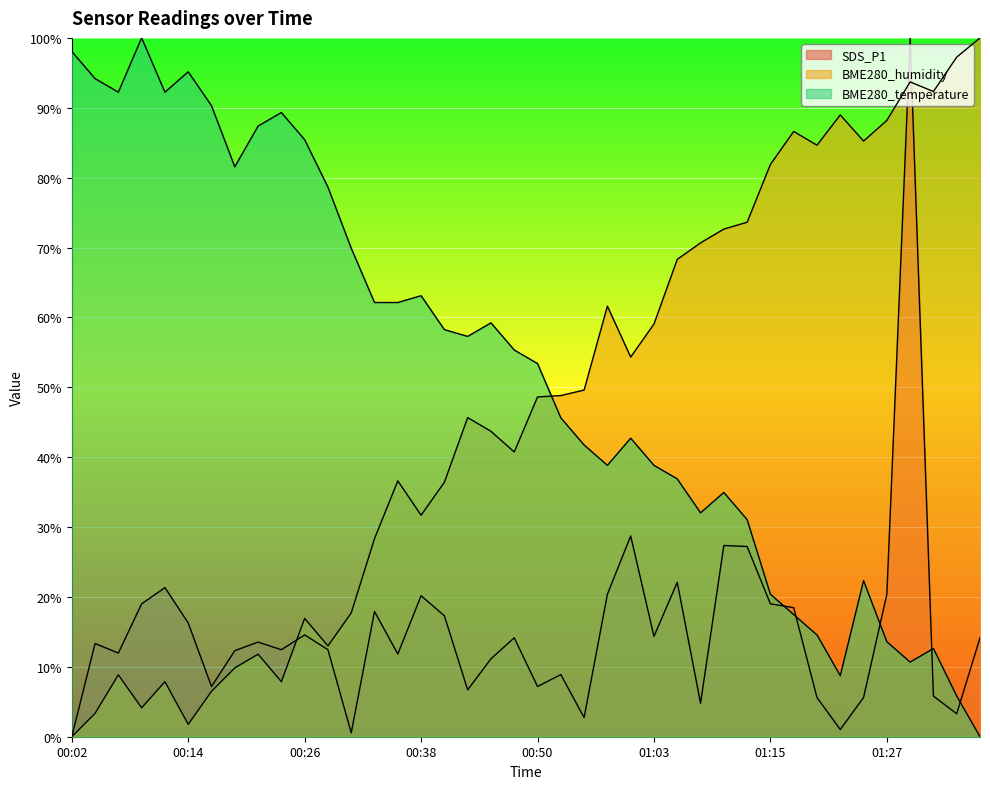

At which category does BME280_humidity reach its first local valley?

00:09